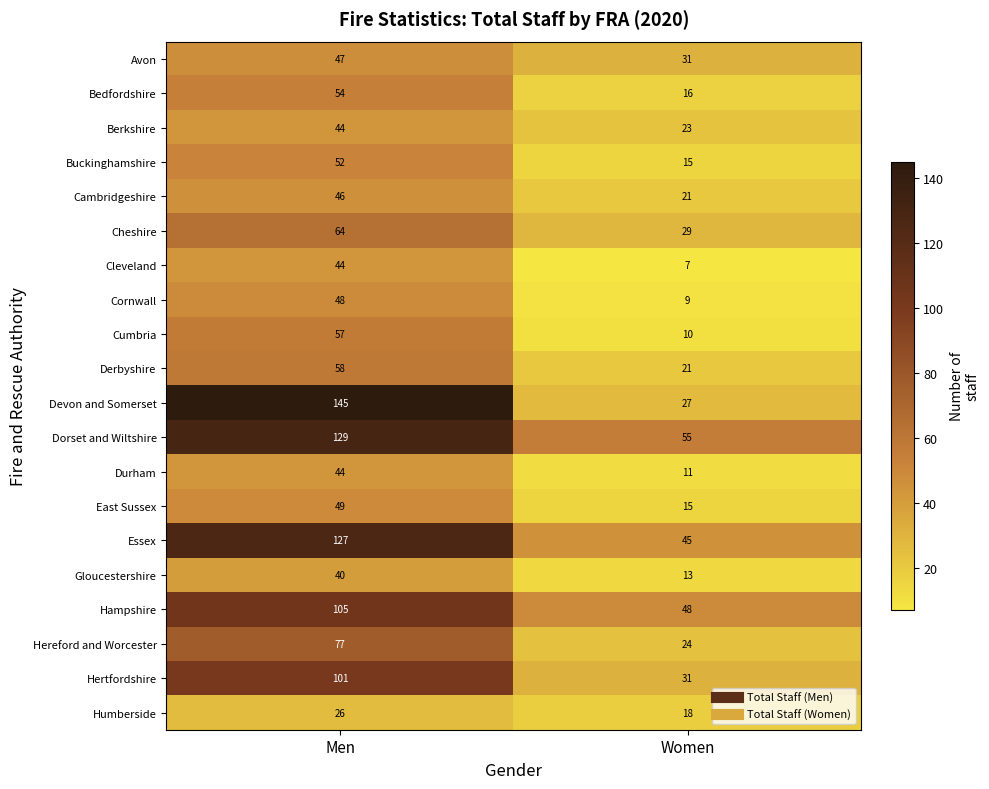

What is the difference between the Dorset and Wiltshire values at Men and Women?

74